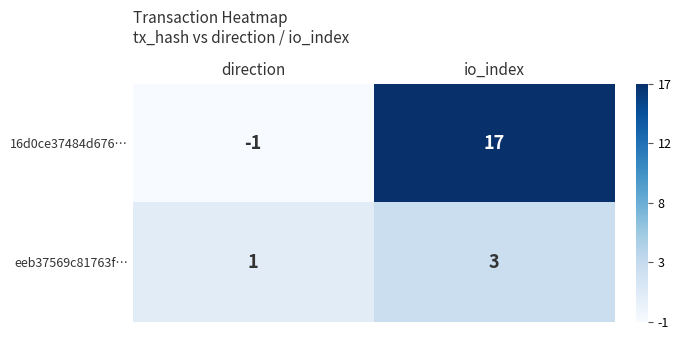

At which category is the sum across all series the highest?

io_index